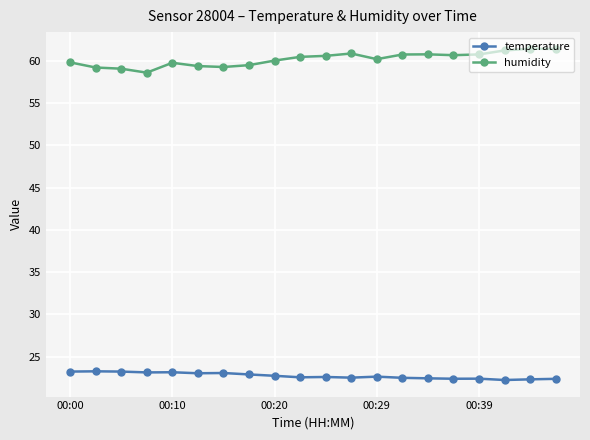

What is the value of the humidity point at the 3rd from the left?

59.1